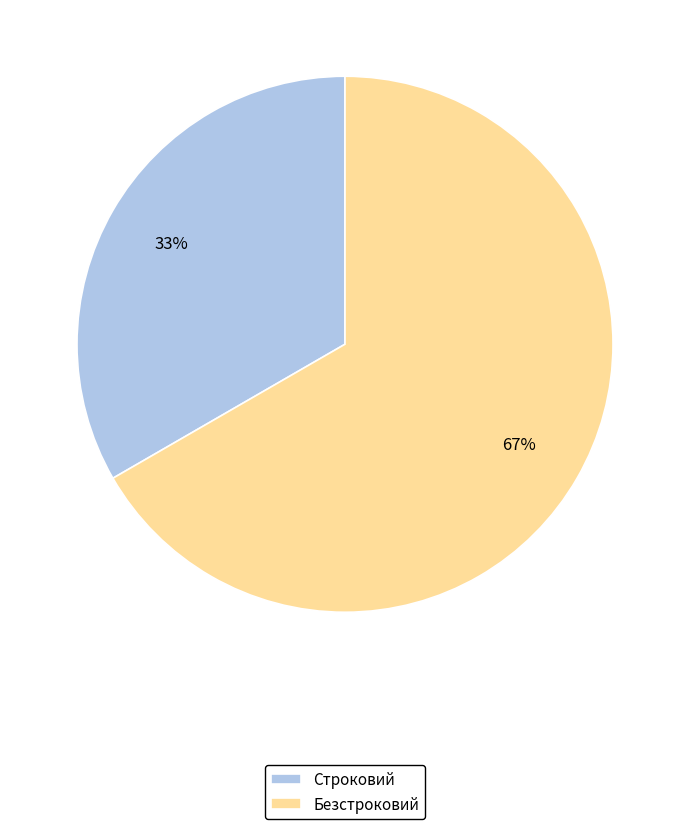

What percentage is the Строковий slice, to the nearest percent?

33%